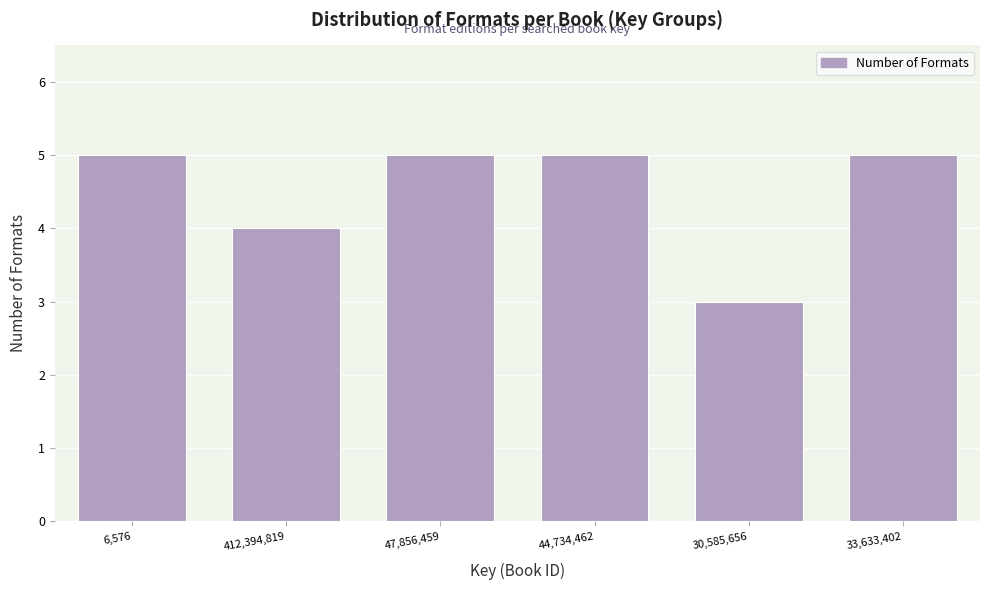

Reading left to right, transcribe all the data shown in this chart.

6,576=5	412,394,819=4	47,856,459=5	44,734,462=5	30,585,656=3	33,633,402=5